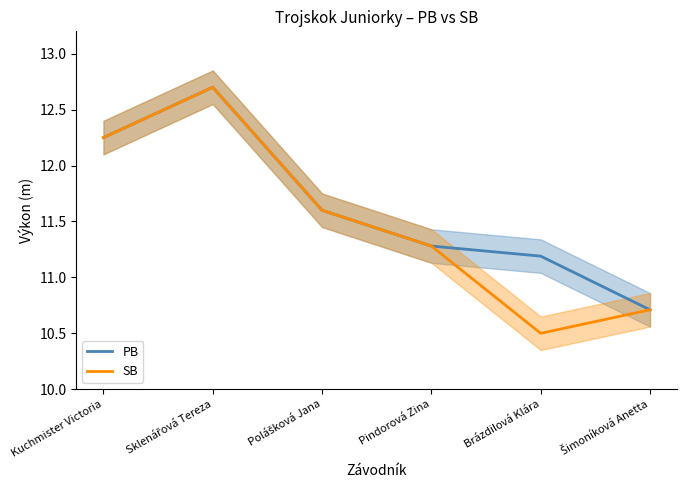

Reading left to right, transcribe all the data shown in this chart.

PB: Kuchmister Victoria=12.2	Sklenářová Tereza=12.7	Polášková Jana=11.6	Pindorová Zina=11.3	Brázdilová Klára=11.2	Šimoníková Anetta=10.7
SB: Kuchmister Victoria=12.2	Sklenářová Tereza=12.7	Polášková Jana=11.6	Pindorová Zina=11.3	Brázdilová Klára=10.5	Šimoníková Anetta=10.7